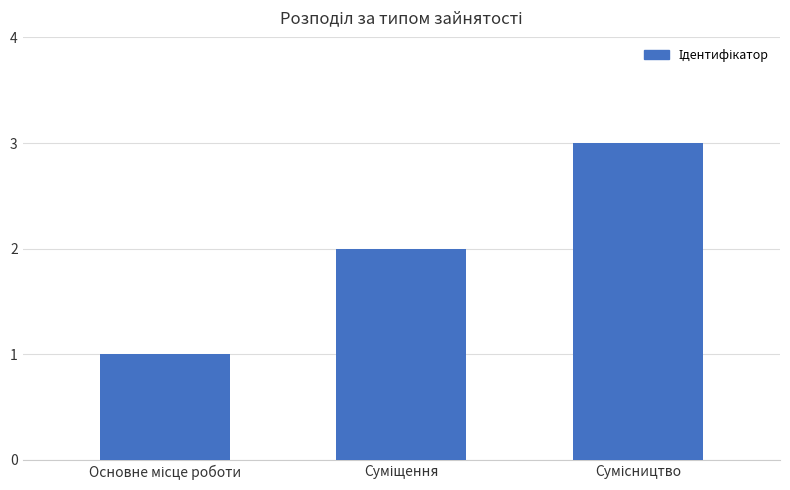

What is the sum of all values?

6